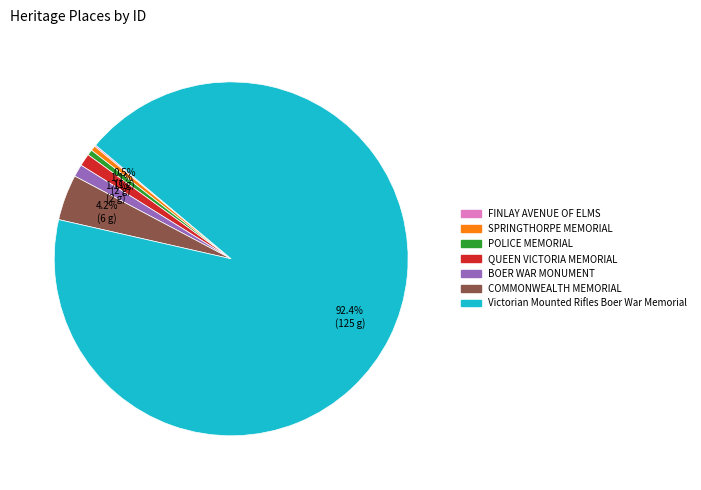

Which category has the biggest portion of the pie?

Victorian Mounted Rifles Boer War Memorial